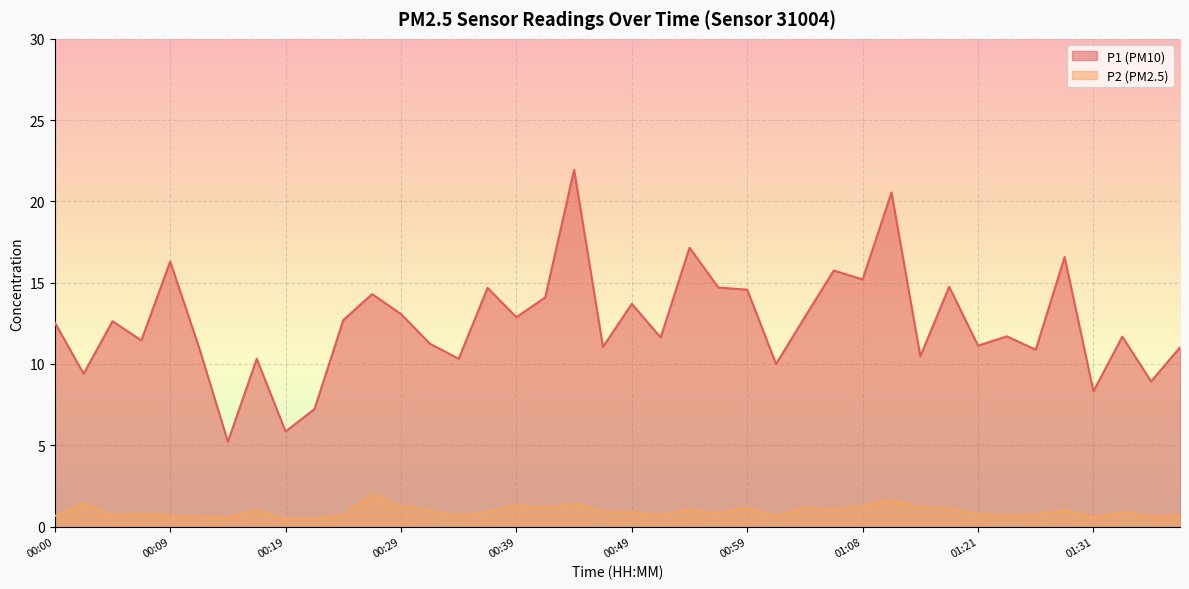

True or false: P1 has more than 1 points higher than both neighbors.

True